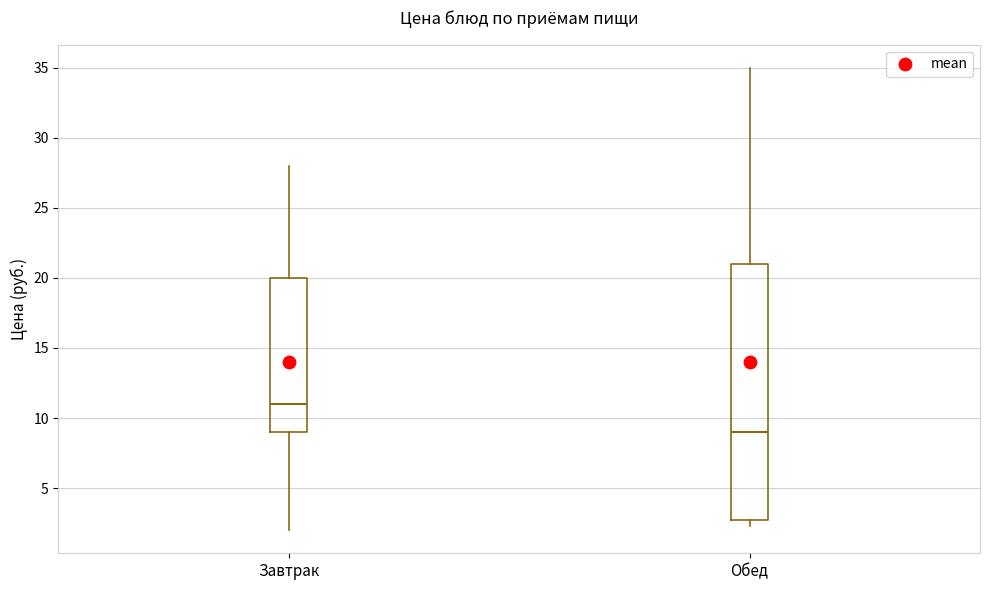

Reading left to right, transcribe this box plot: for each box, give where its median line is, the range the box spans, and where its two whiskers end, as read against the y-axis. The values are not printed on the chart, so give them approximately, as read against the axis.

Завтрак: median 11.0, box 9.0 to 20.0, whiskers 2.0 to 28.0
Обед: median 9.0, box 2.5 to 21.0, whiskers 2.5 (just below the box's lower edge) to 35.0